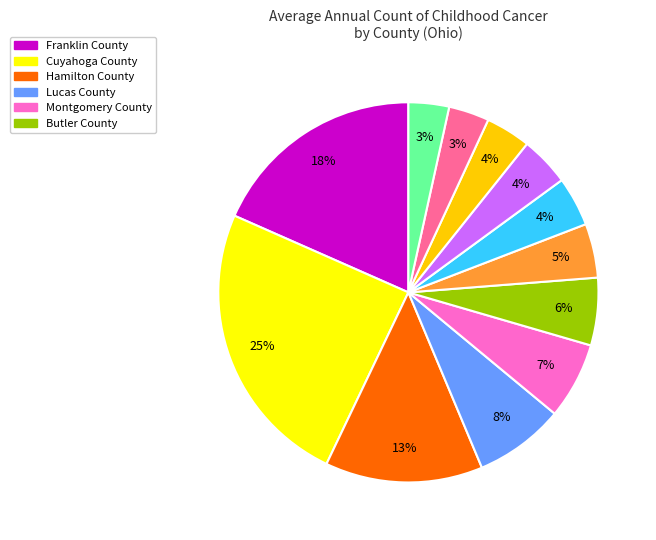

Is there a majority slice in this chart?

No